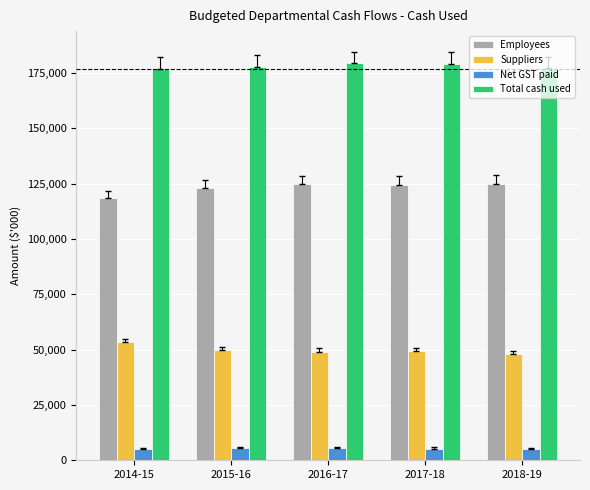

What are all the series names shown in the legend?

Employees, Suppliers, Net GST paid, Total cash used